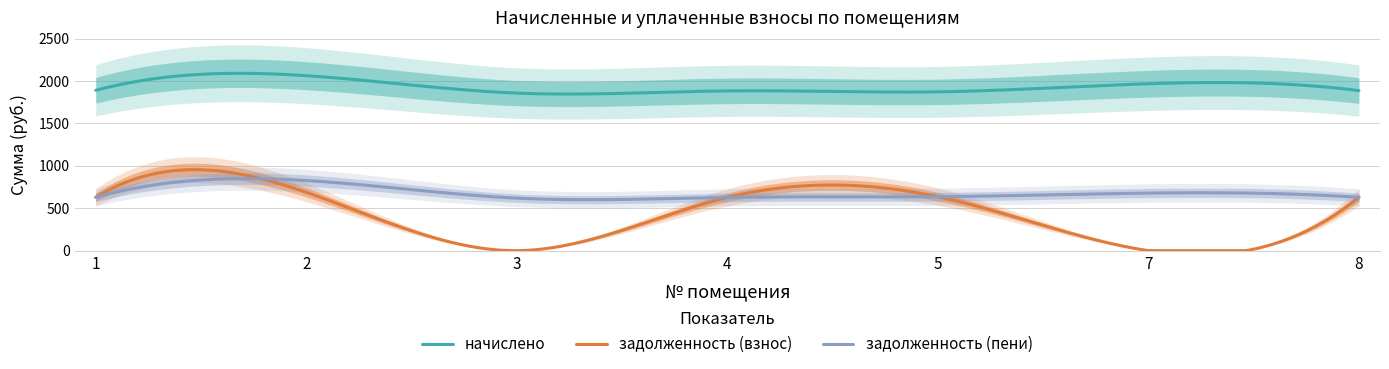

What is the greatest value displayed?

2064.0